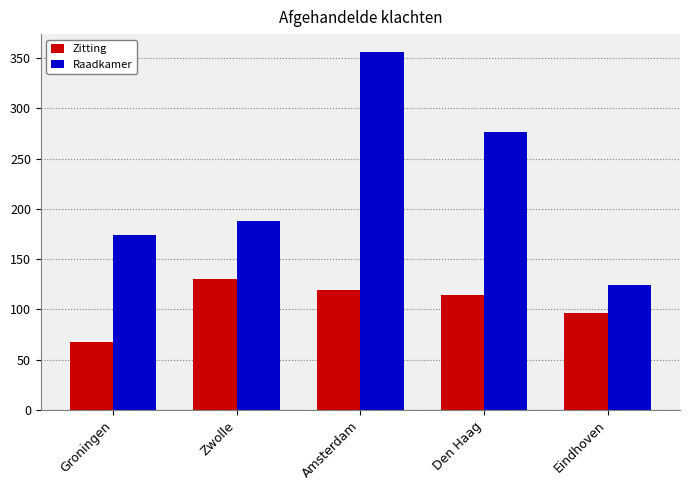

What is the label of the 4th bar from the left?

Den Haag